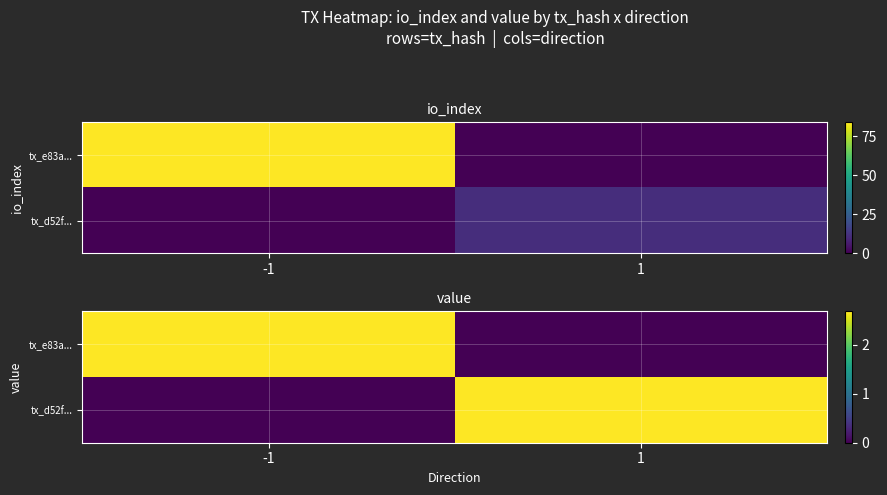

At which label does tx_d52f... reach its peak?

1